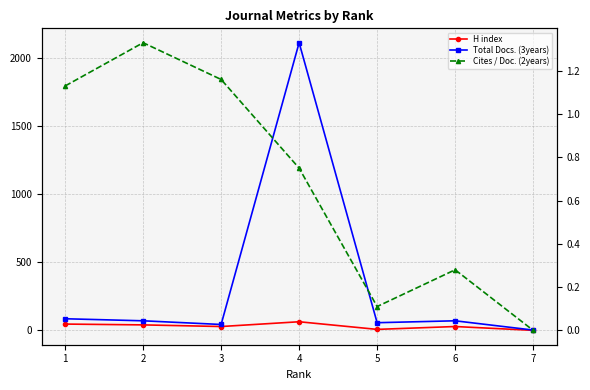

Rank the categories by Total Docs. (3years) value from lowest to highest.

7, 3, 5, 2, 6, 1, 4